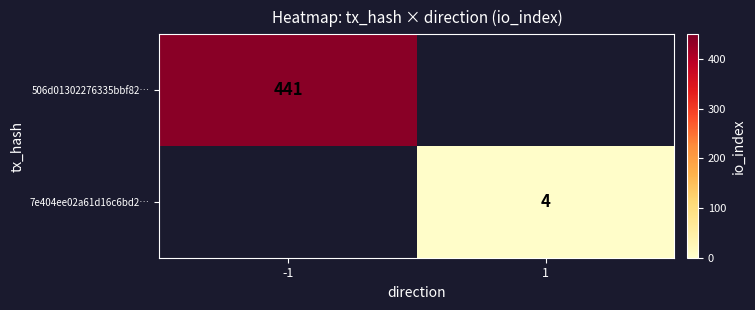

The 506d01302276335bbf82… series shows 441 at -1. True or false?

True